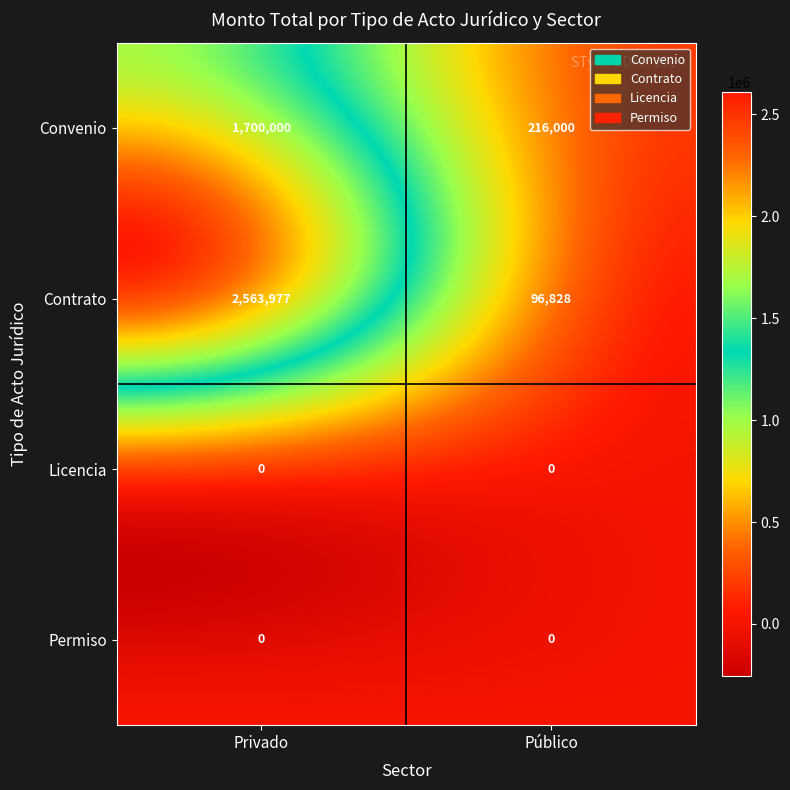

Which has a higher value, Privado or Público?

Privado